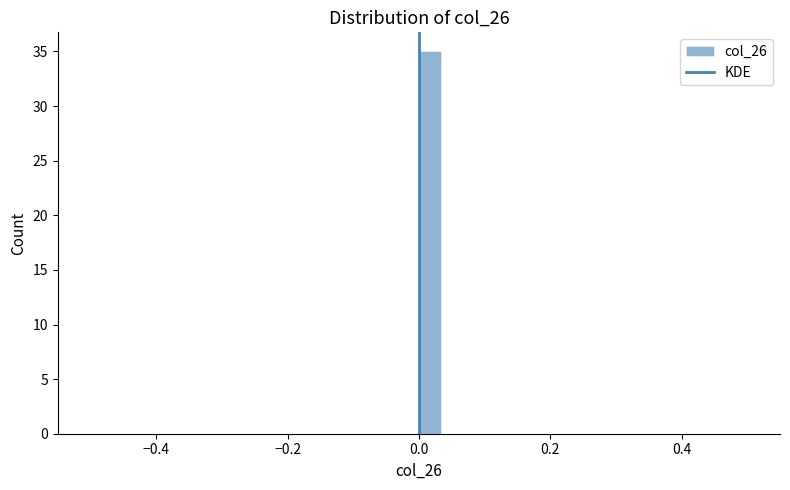

Around what value on the x-axis is the tallest bar? Give the approximate position of its centre, as read against the axis.

0.02